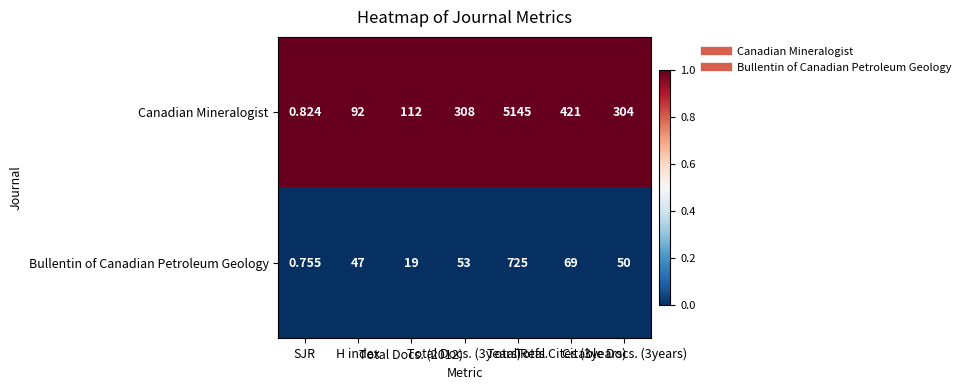

Count the number of data series in this chart.

2